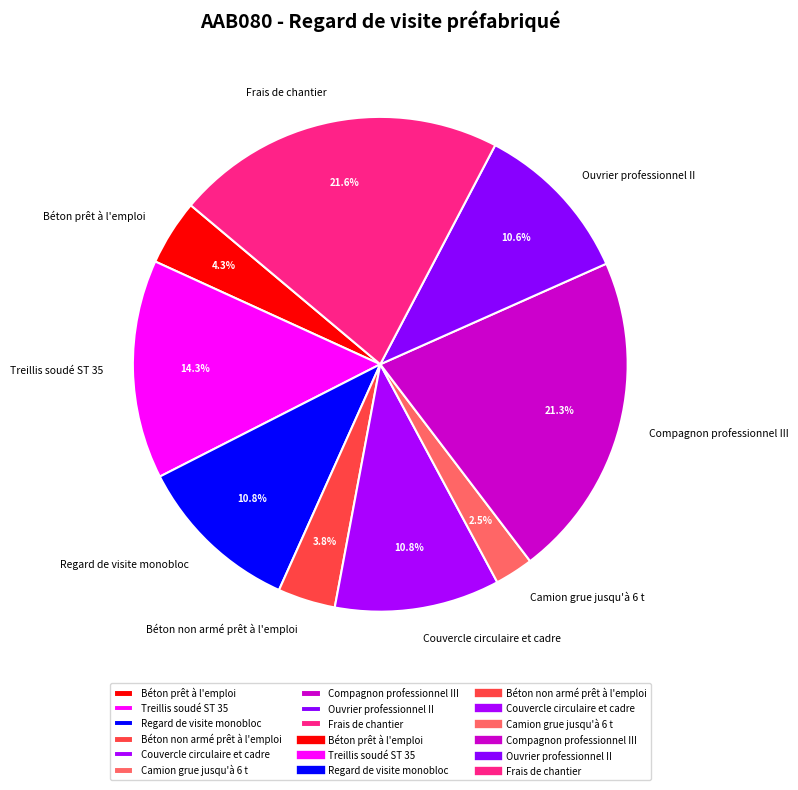

To the nearest percent, what is the combined percentage of Camion grue jusqu'à 6 t and Frais de chantier?

24%